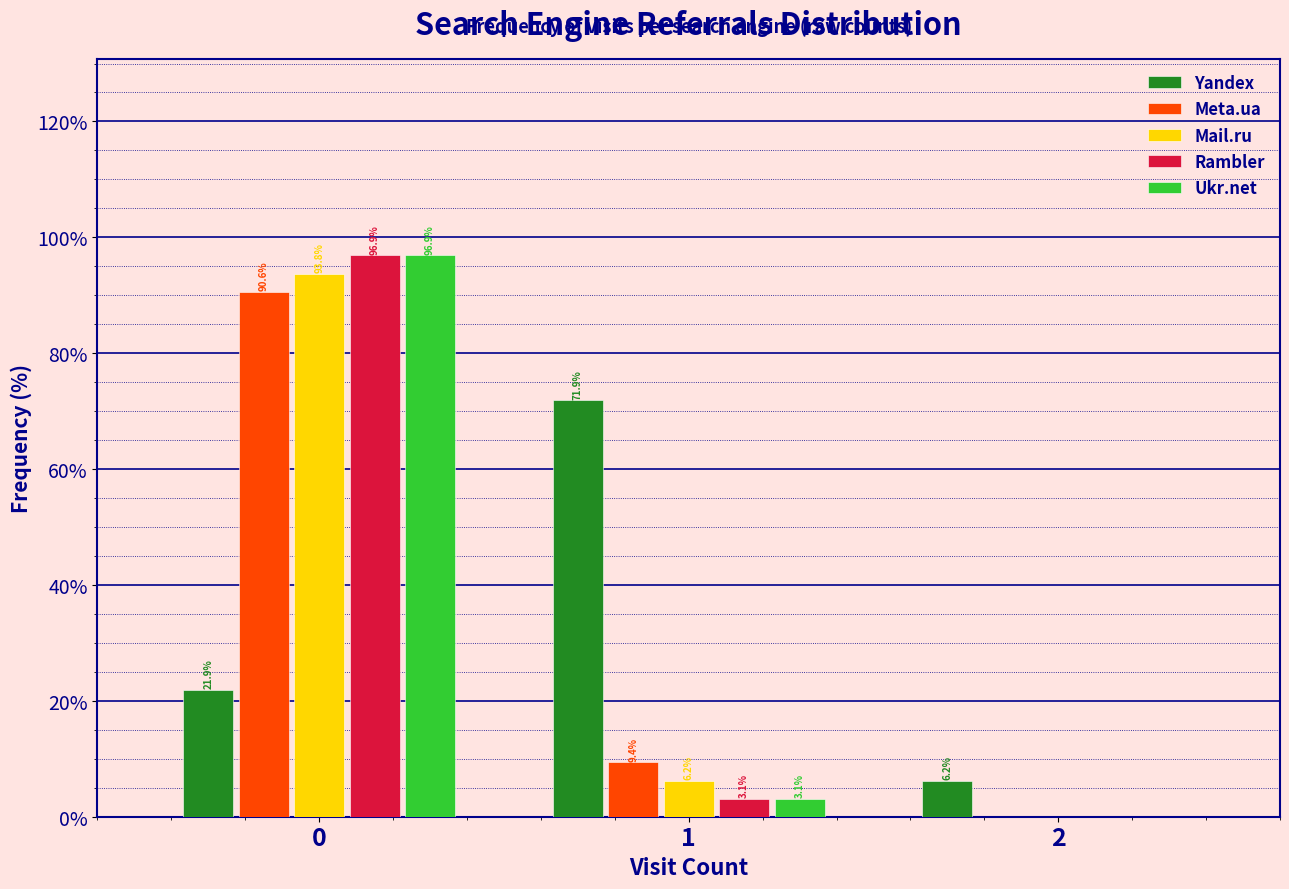

The value of Mail.ru at 2 is 47.6. True or false?

False